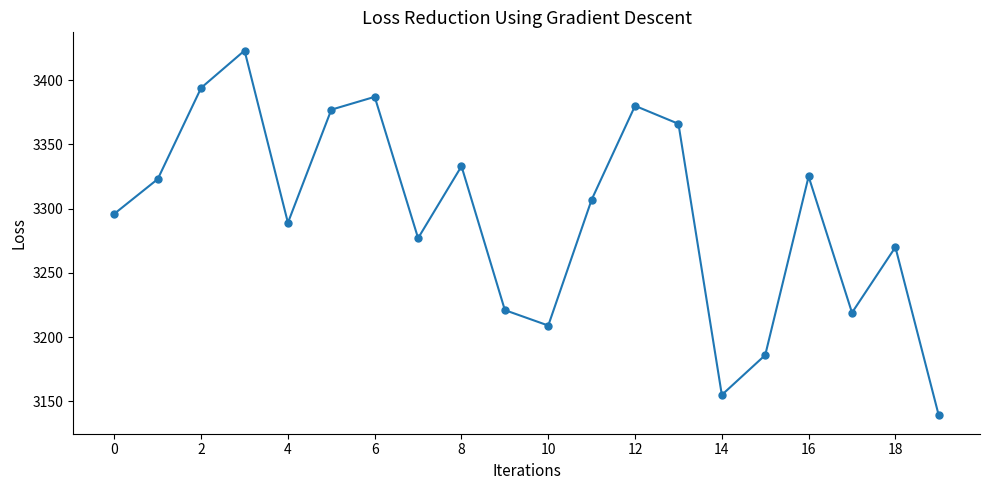

What is the sum of all values?

65876